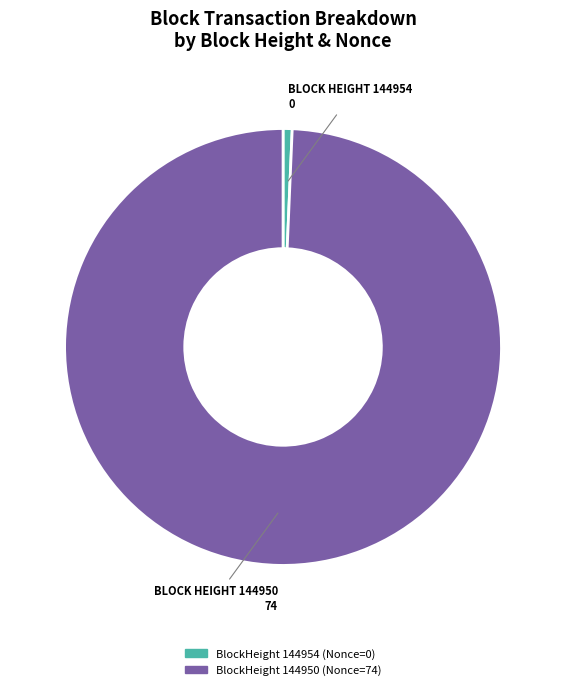

Is there any slice that represents more than half of the pie?

Yes